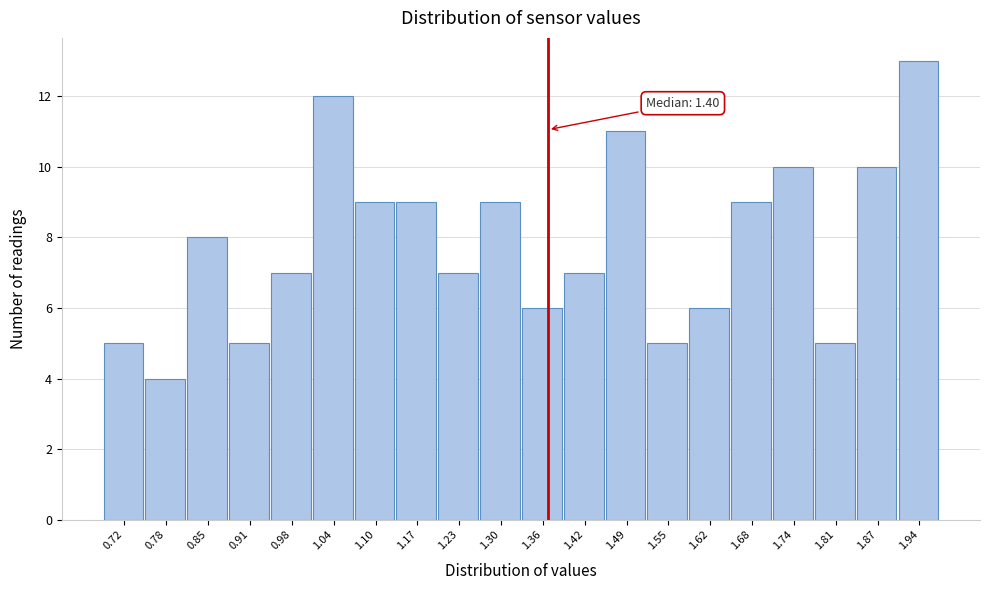

Reading left to right, what are all the values shown in this chart?

5	4	8	5	7	12	9	9	7	9	6	7	11	5	6	9	10	5	10	13